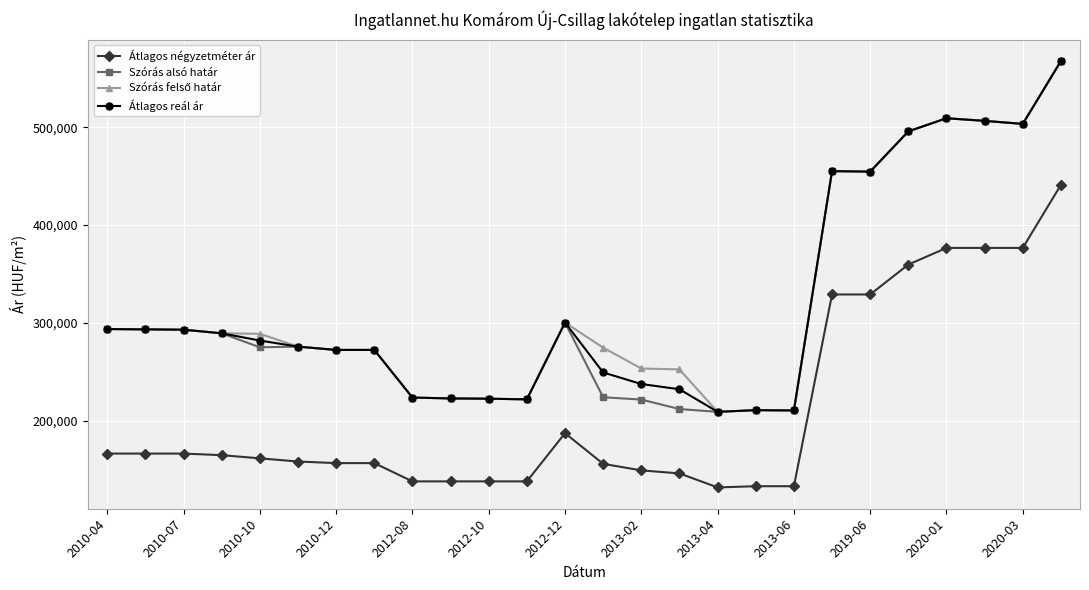

What is the value of the Átlagos négyzetméter ár point at the 26th from the left?

441176